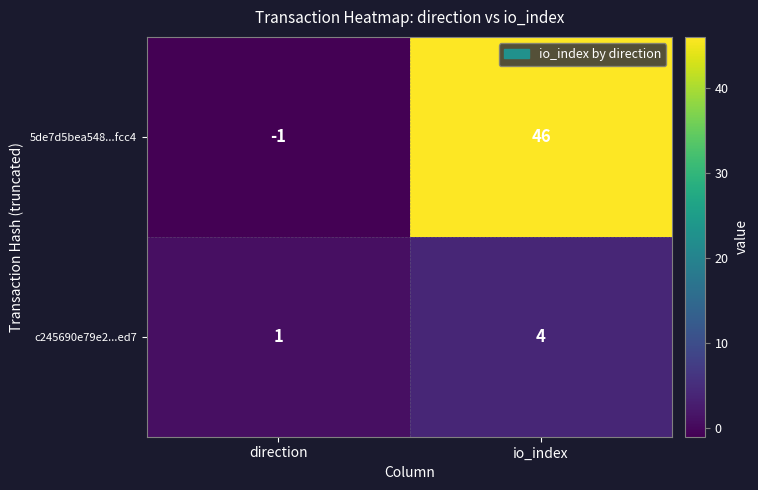

At how many categories does at least one series exceed 8?

1